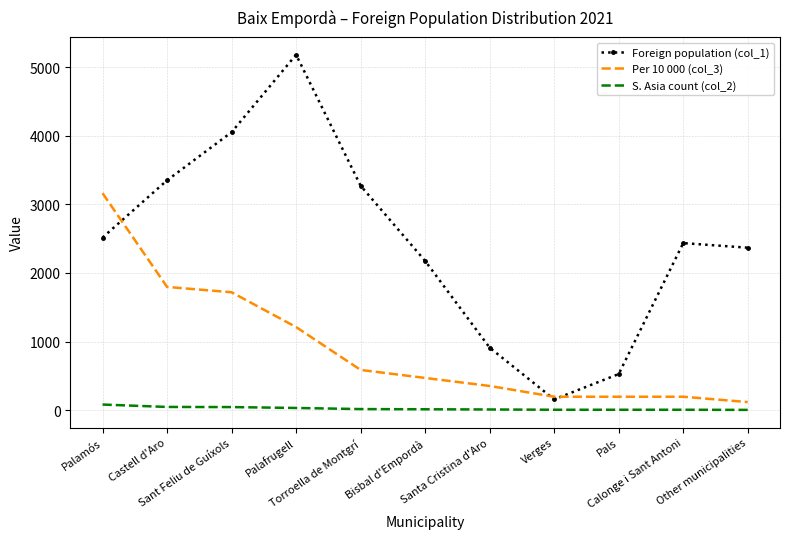

At Castell d'Aro, list the series in order from largest to smallest.

Foreign population (col_1), Per 10 000 (col_3), S. Asia count (col_2)